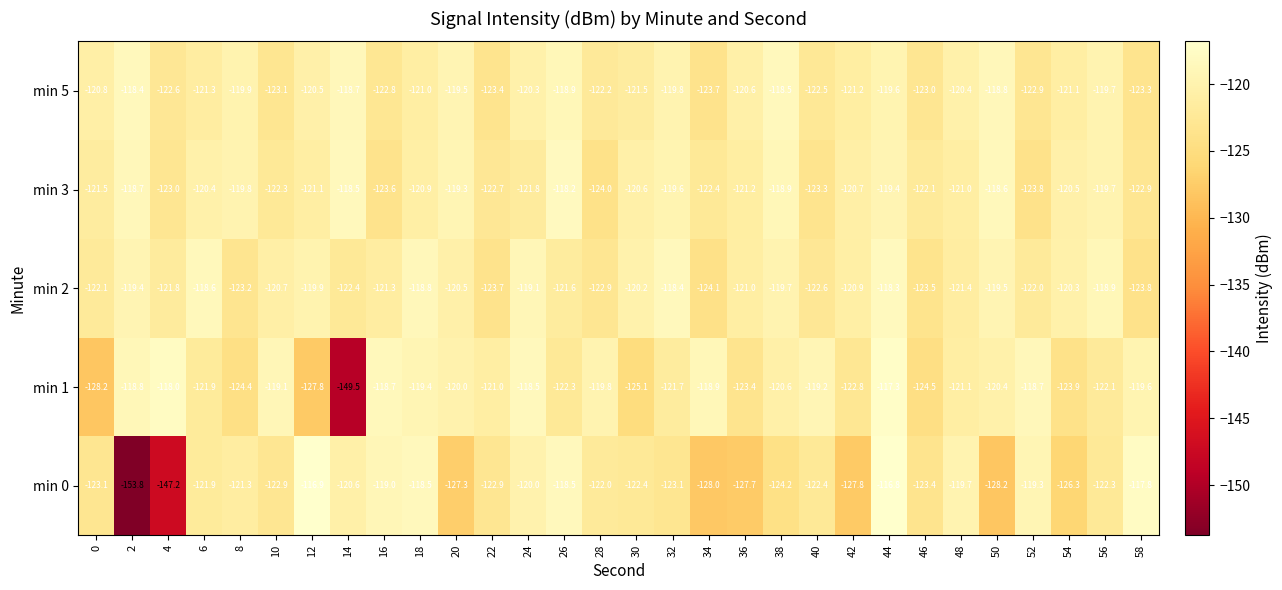

What is the smallest value displayed?

-153.8